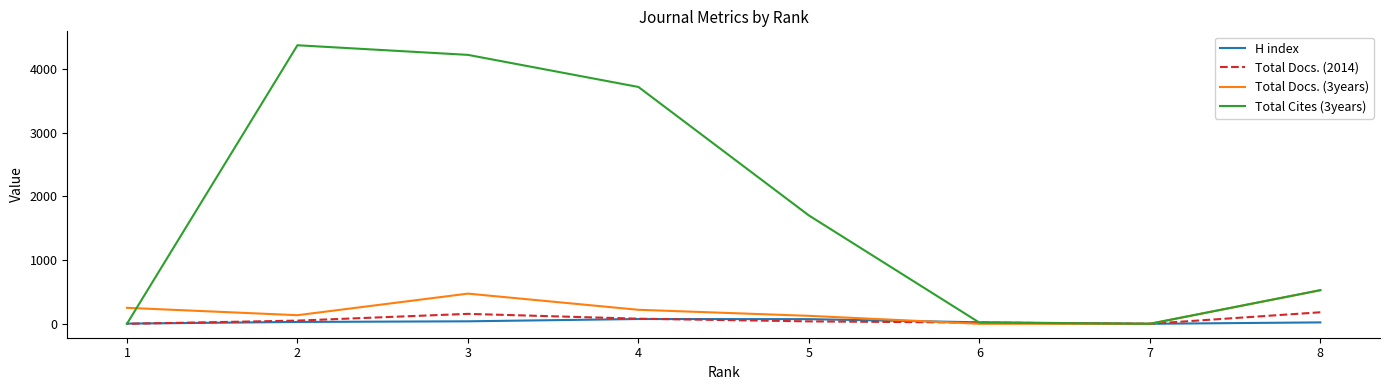

What is the difference between the second highest and second lowest values in the H index series?

70